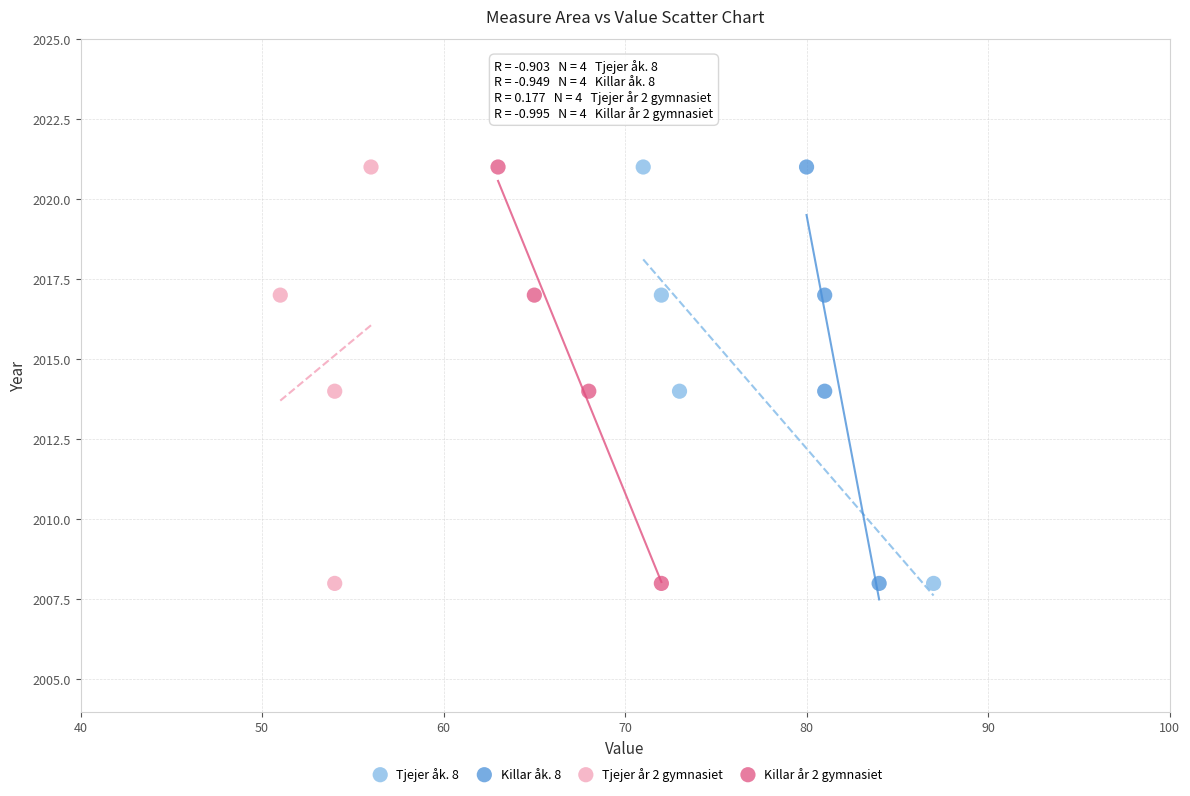

What are all the series names shown in the legend?

Tjejer åk. 8, Killar åk. 8, Tjejer år 2 gymnasiet, Killar år 2 gymnasiet